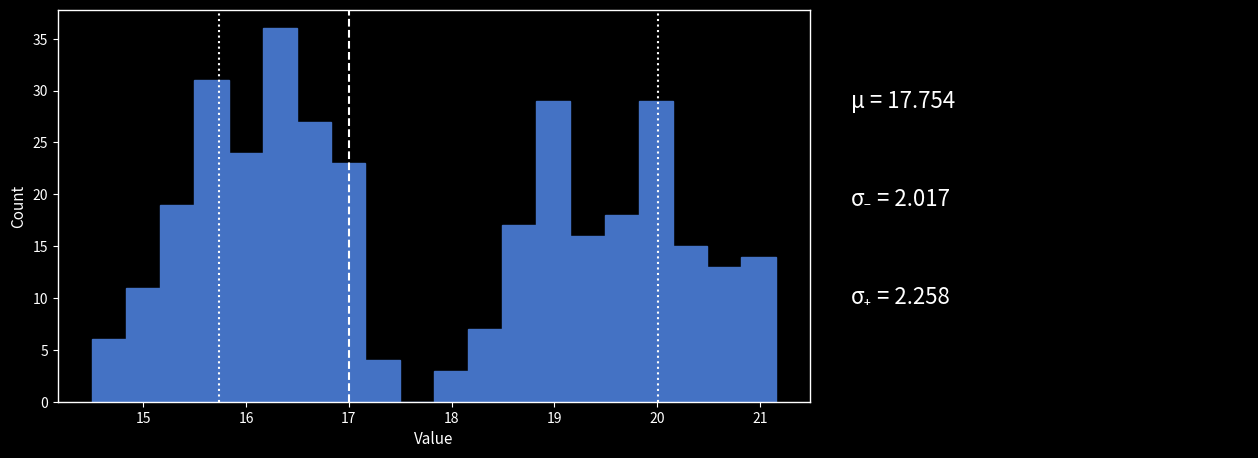

Read against the x-axis, roughly where is the centre of the tallest bar?

16.3